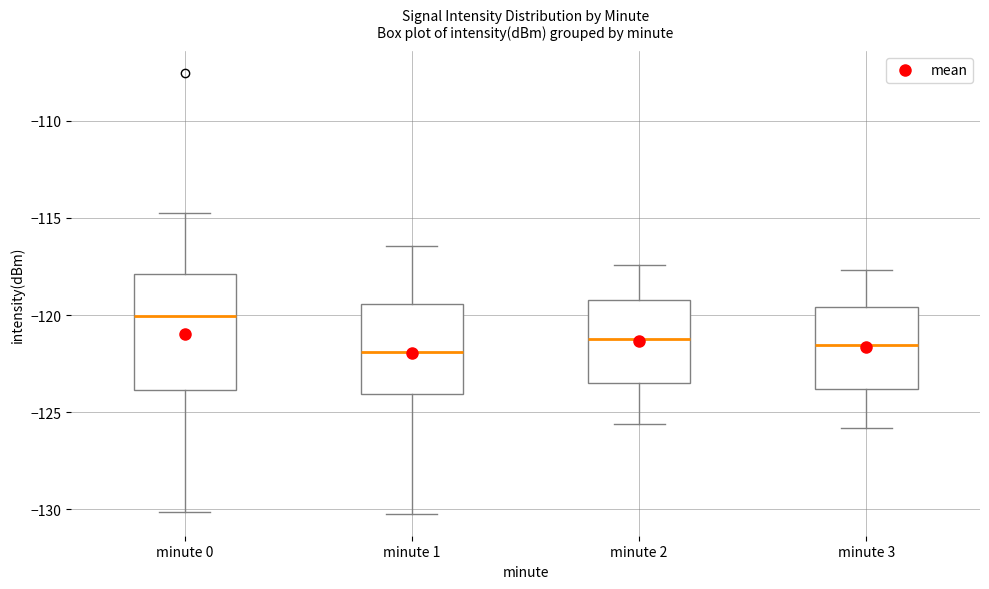

Where does the upper whisker of the box for minute 0 end on the y-axis? The values are not printed on the chart, so give them approximately, as read against the axis.

-115.0